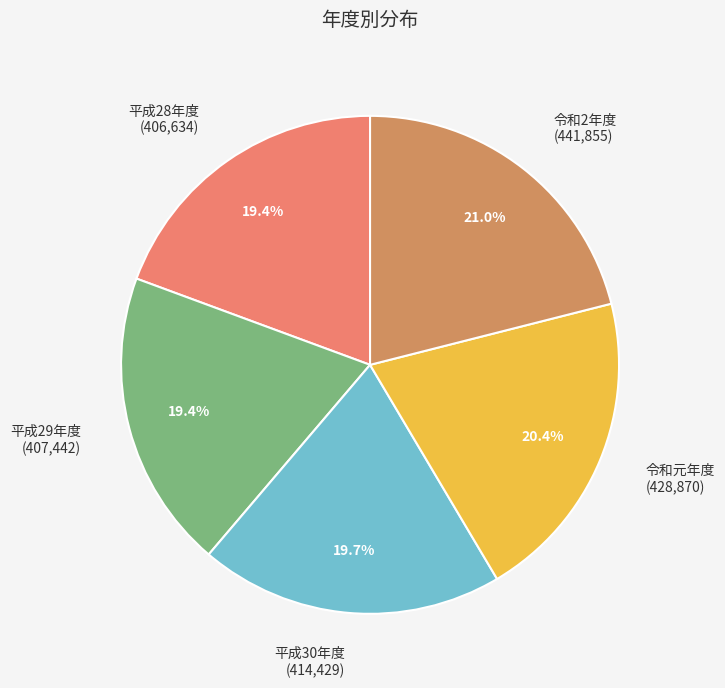

Count the number of slices in the pie.

5